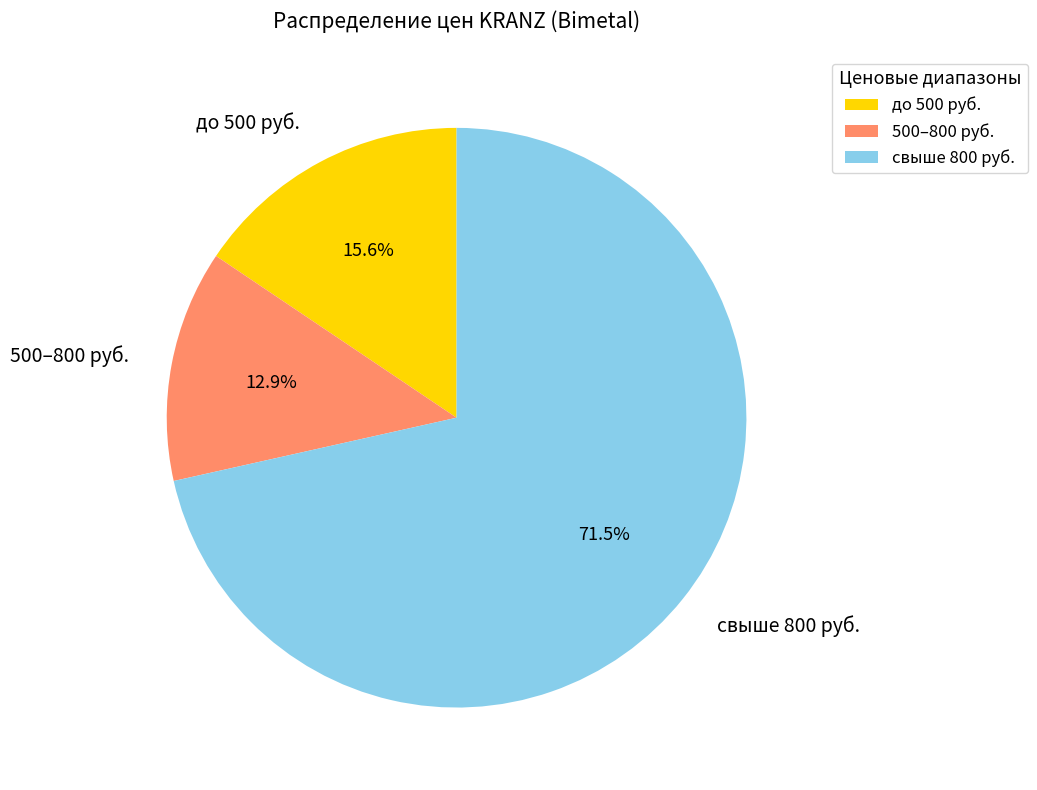

To the nearest percent, what is the average slice percentage?

33%